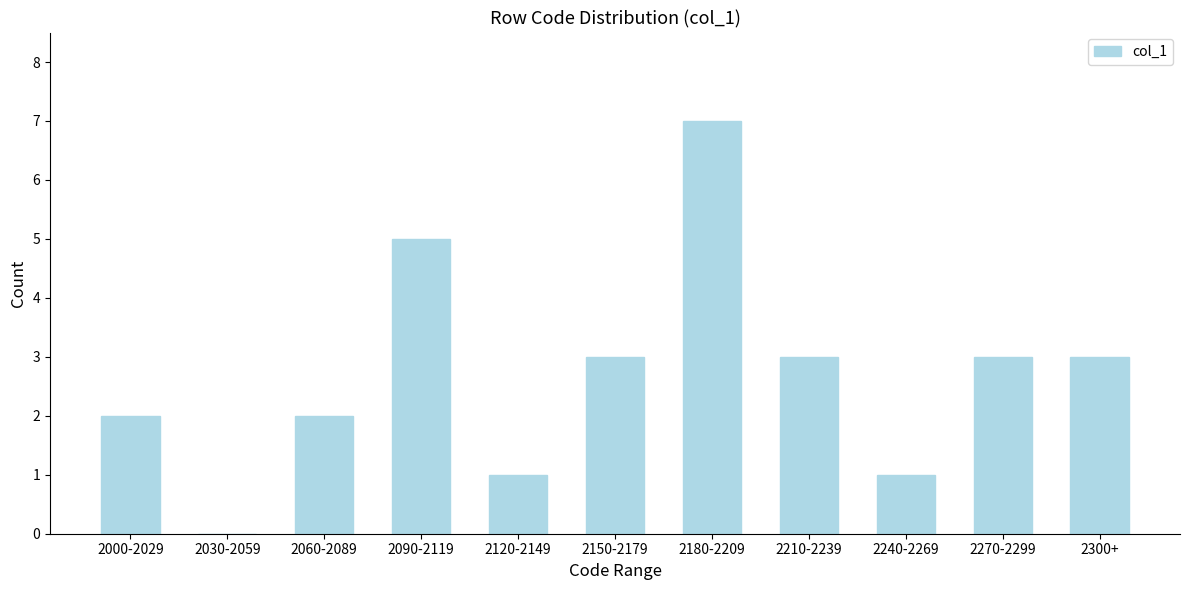

Reading right to left, extract all data points from this chart.

2300+=3	2270-2299=3	2240-2269=1	2210-2239=3	2180-2209=7	2150-2179=3	2120-2149=1	2090-2119=5	2060-2089=2	2030-2059=0	2000-2029=2